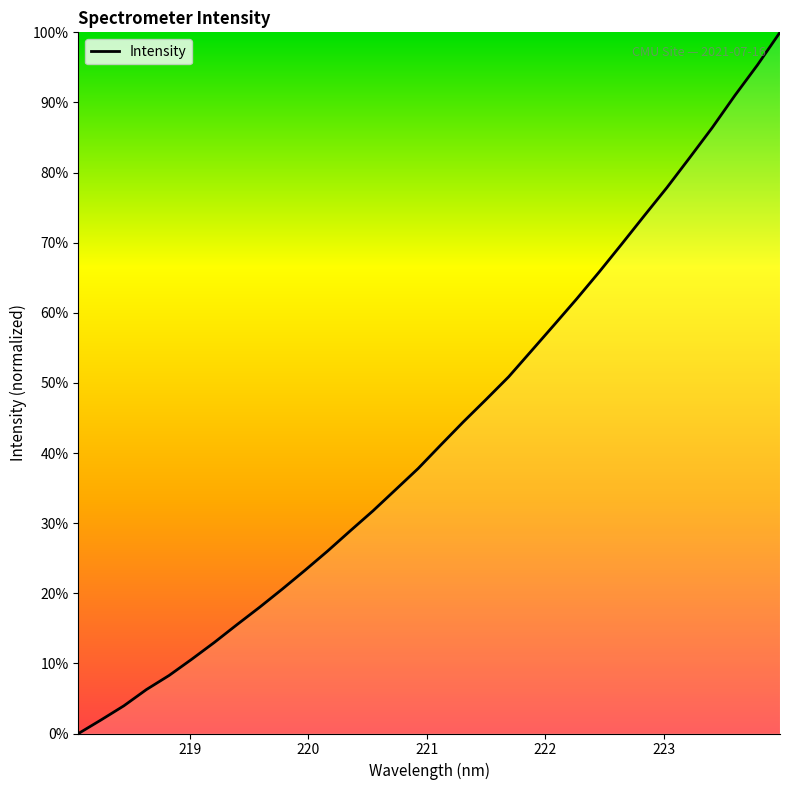

What is the difference between the maximum and minimum values?

100.0